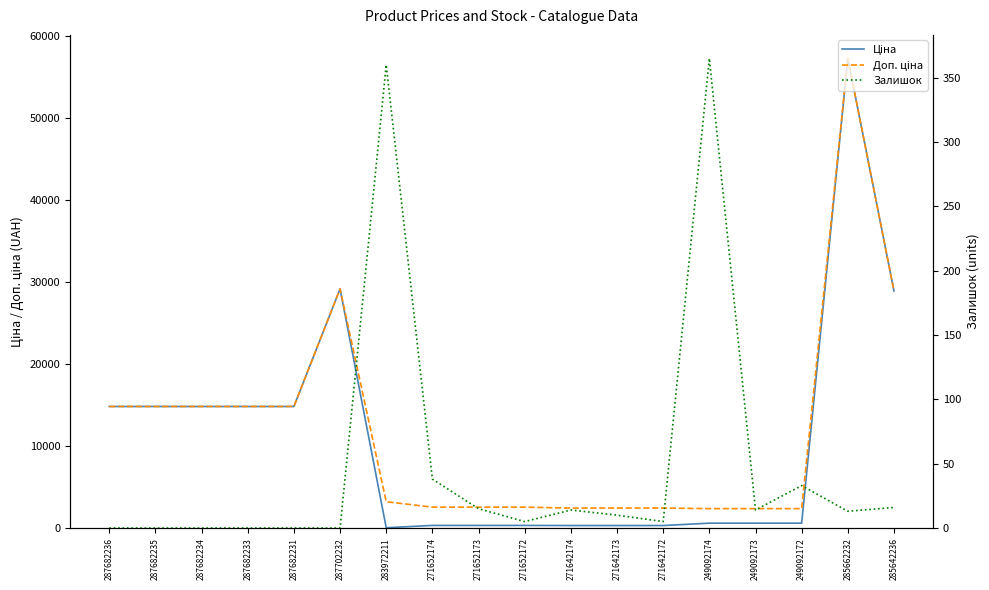

Reading left to right, extract all data points from this chart.

Ціна: 14817.6	14817.6	14817.6	14817.6	14817.6	29152.3	32.0	318.3	318.3	318.3	304.1	304.1	304.1	591.6	591.6	591.6	57258.0	28901.7
Доп. ціна: 14817.6	14817.6	14817.6	14817.6	14817.6	29152.3	3205.0	2546.4	2546.4	2546.4	2432.8	2432.8	2432.8	2366.5	2366.5	2366.5	57258.0	28901.7
Залишок: 0.0	0.0	0.0	0.0	0.0	0.0	360.0	38.0	15.0	5.0	14.0	10.0	5.0	365.0	14.0	33.0	13.0	16.0